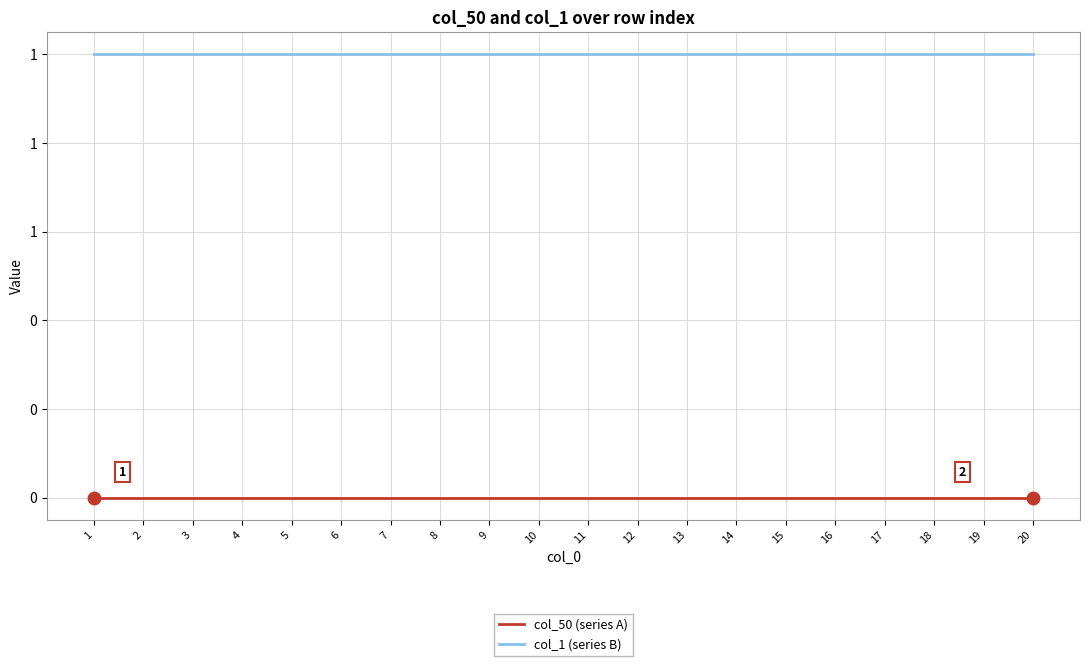

What is the highest value of the col_1 (series B) series?

1